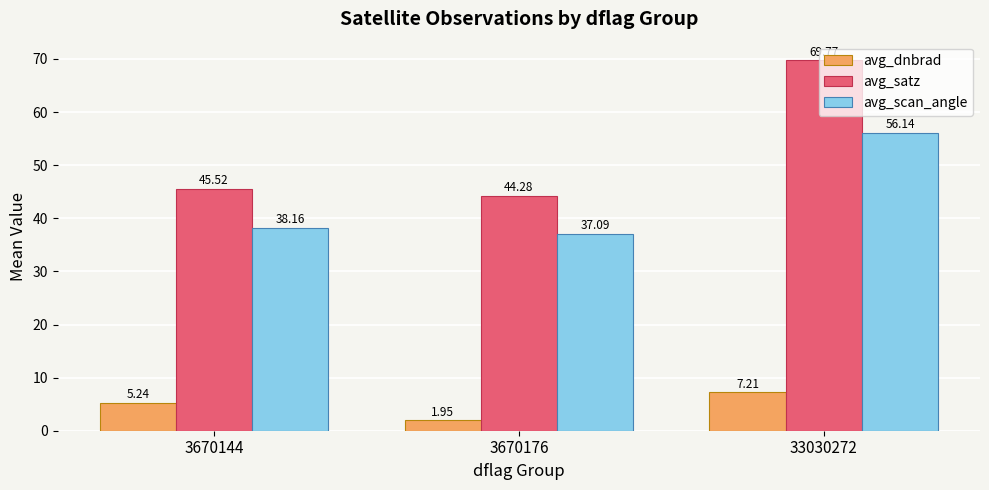

What is the approximate value of avg_scan_angle at 3670144?

38.2